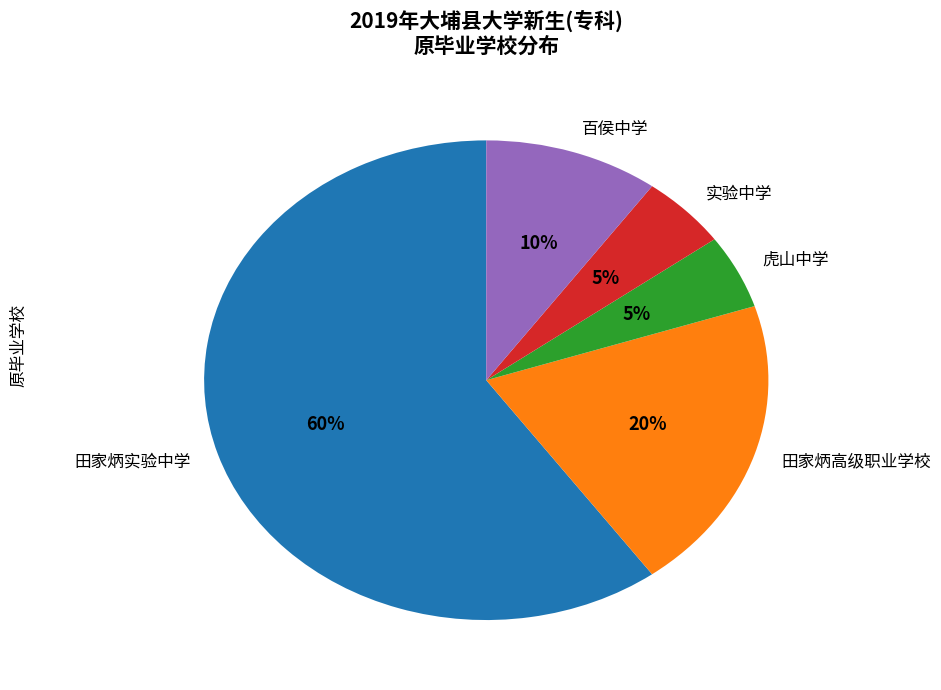

To the nearest percent, what is the combined percentage of 田家炳实验中学 and 百侯中学?

70%